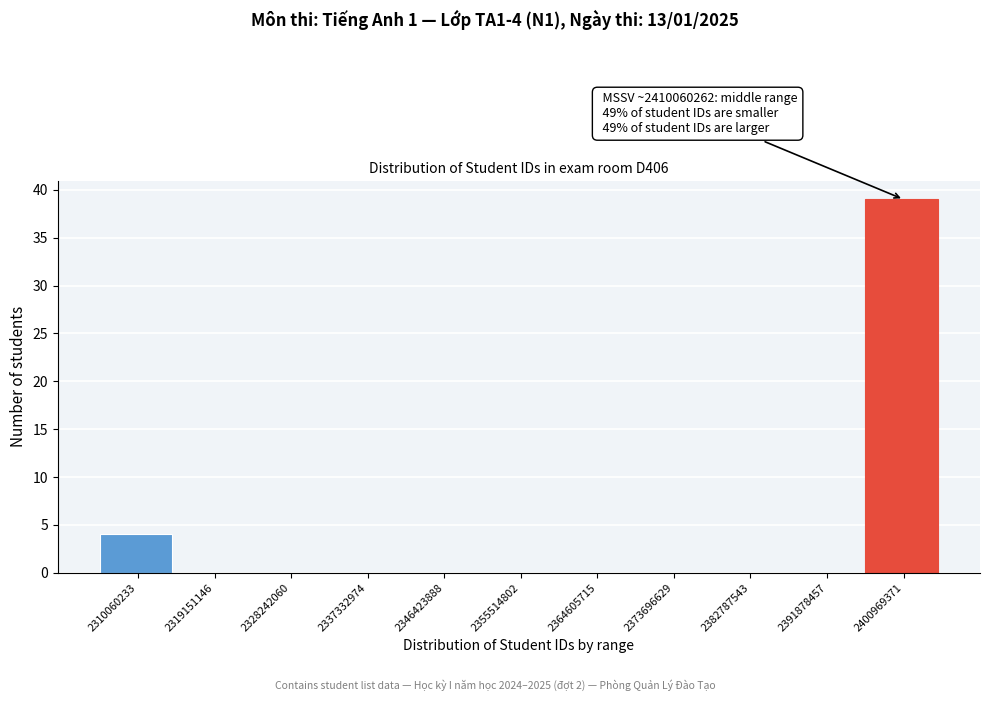

Reading left to right, extract all data points from this chart.

2310060233=4	2319151146=0	2328242060=0	2337332974=0	2346423888=0	2355514802=0	2364605715=0	2373696629=0	2382787543=0	2391878457=0	2400969371=39